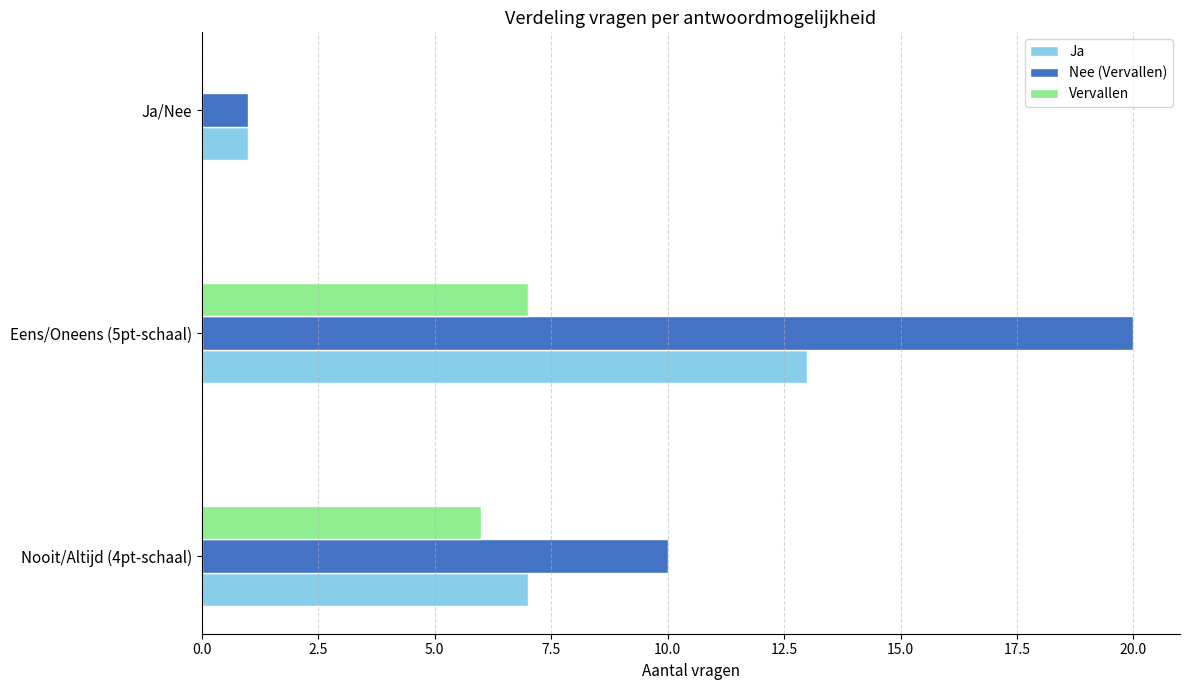

Which series has the largest total across all categories?

Nee (Vervallen)